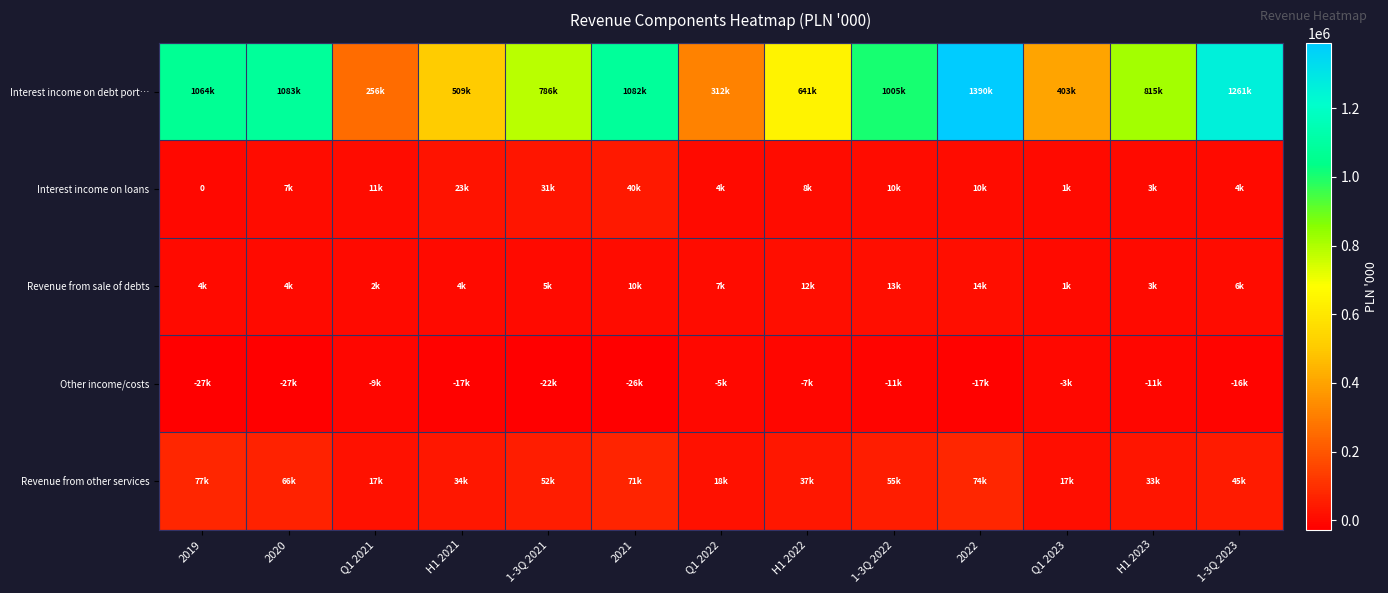

Which series has the largest total across all categories?

Interest income on debt port…